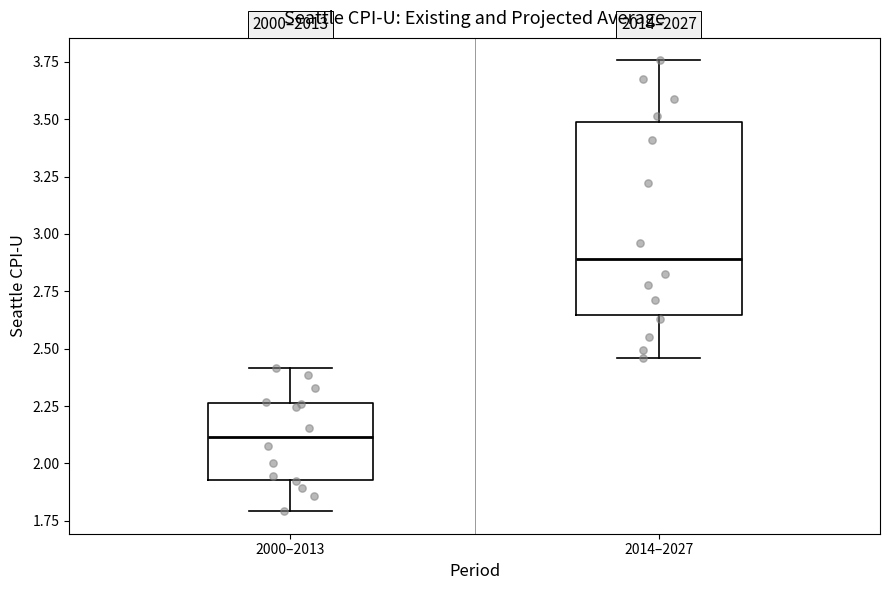

Reading left to right, transcribe this box plot: for each box, give where its median line is, the range the box spans, and where its two whiskers end, as read against the y-axis. The values are not printed on the chart, so give them approximately, as read against the axis.

2000–2013: median 2.10, box 1.95 to 2.25, whiskers 1.80 to 2.40
2014–2027: median 2.90, box 2.65 to 3.50, whiskers 2.45 to 3.75